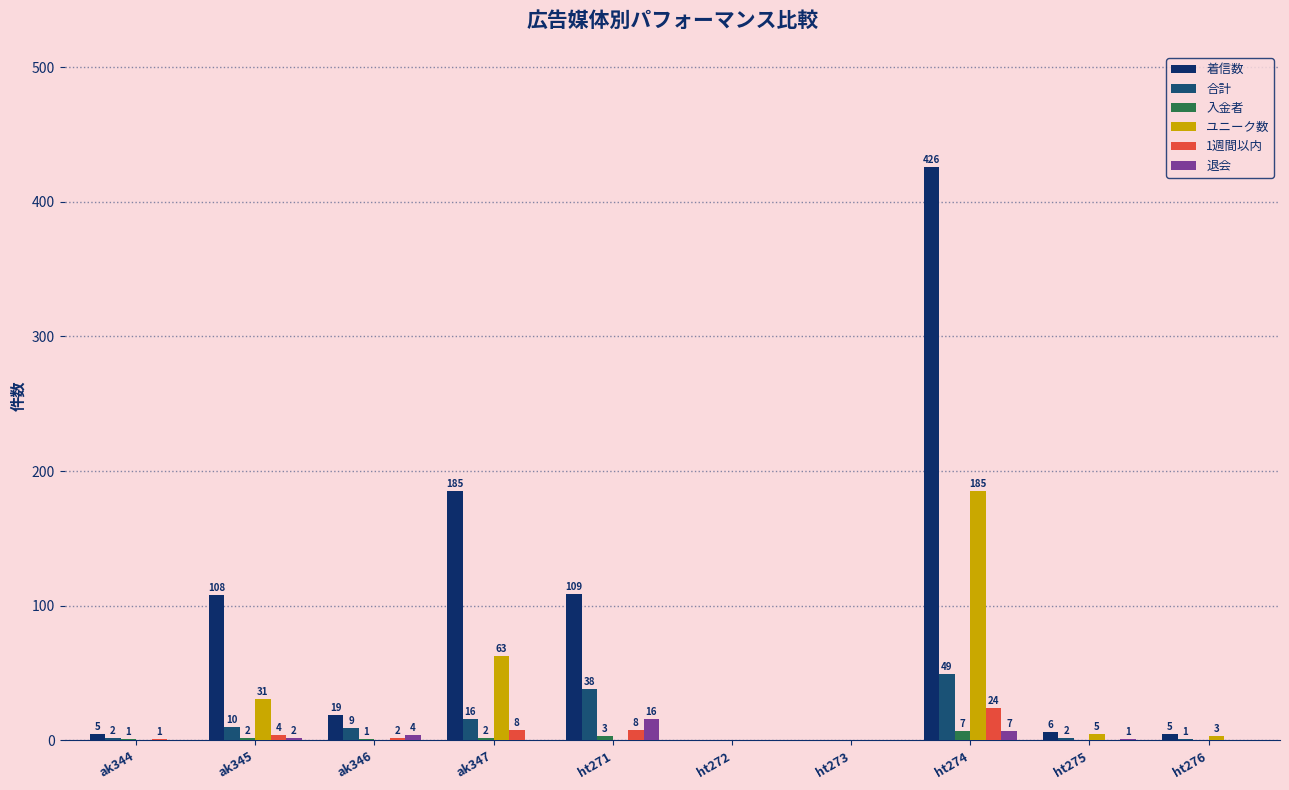

What is the sum of all 合計 values?

127